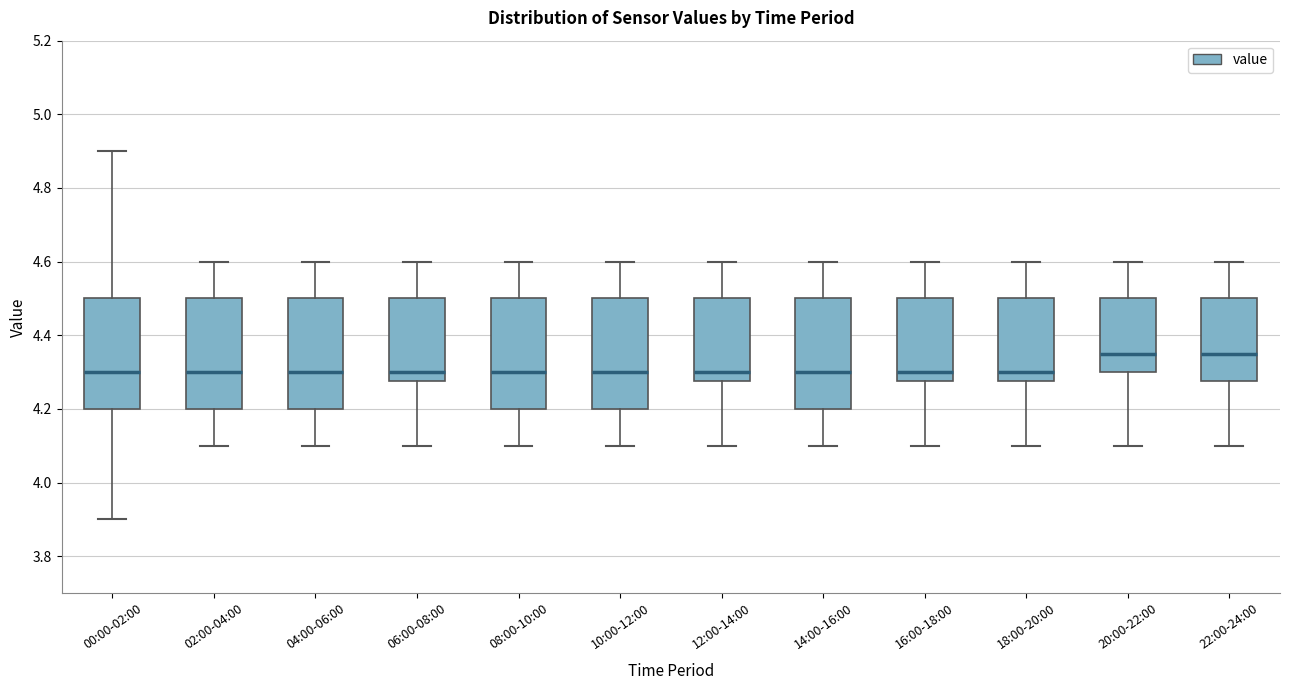

Where is the lower edge of the box for 12:00-14:00 on the y-axis? The values are not printed on the chart, so give them approximately, as read against the axis.

4.28